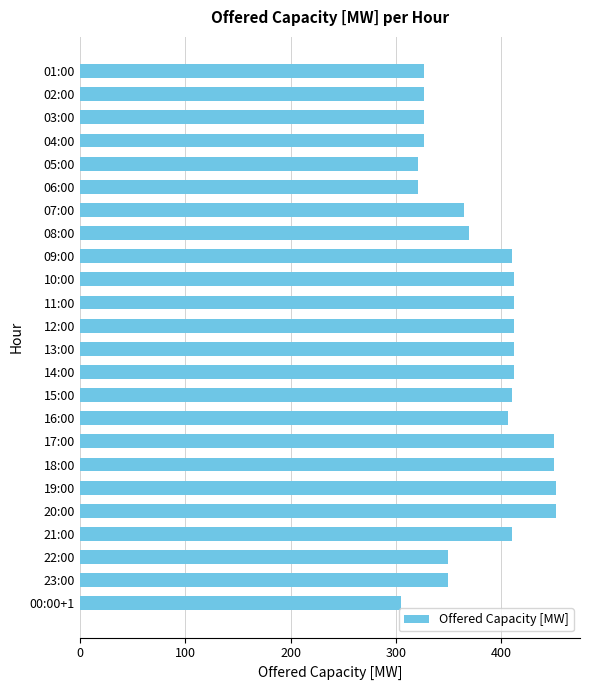

What is the smallest value displayed?

305